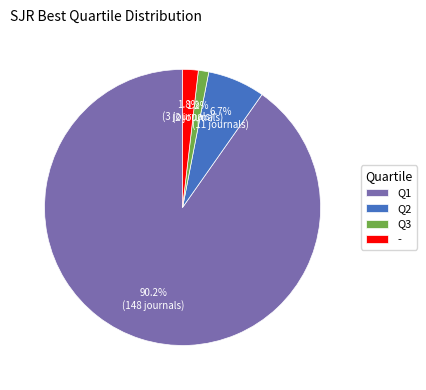

What percentage do Q2 and Q3 together represent?

7.9%